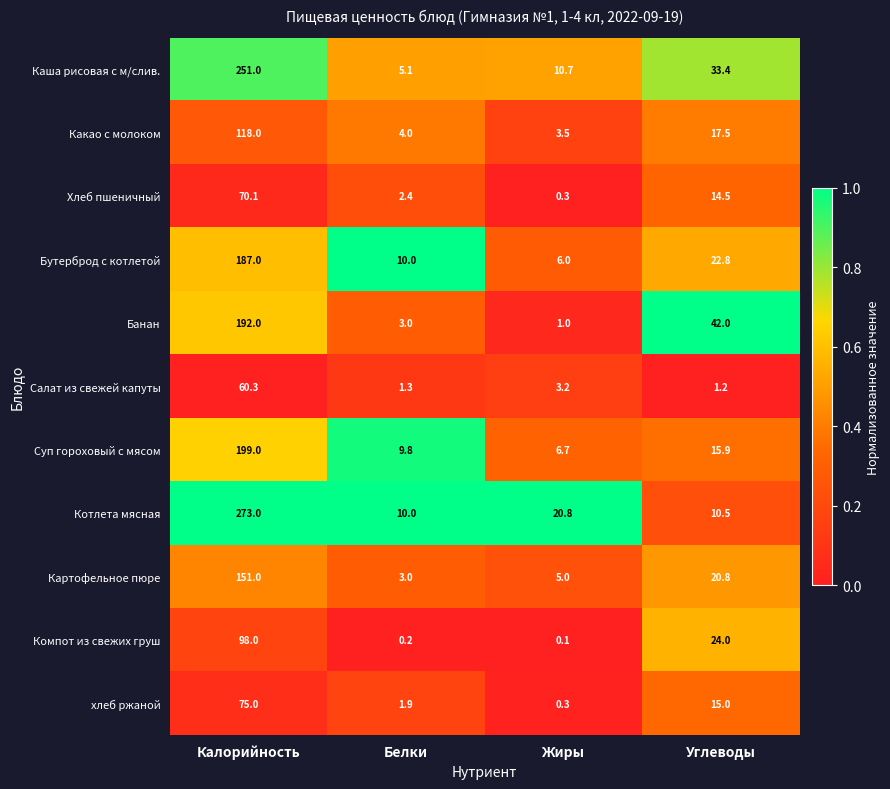

At which label does Какао с молоком first exceed 17?

Калорийность